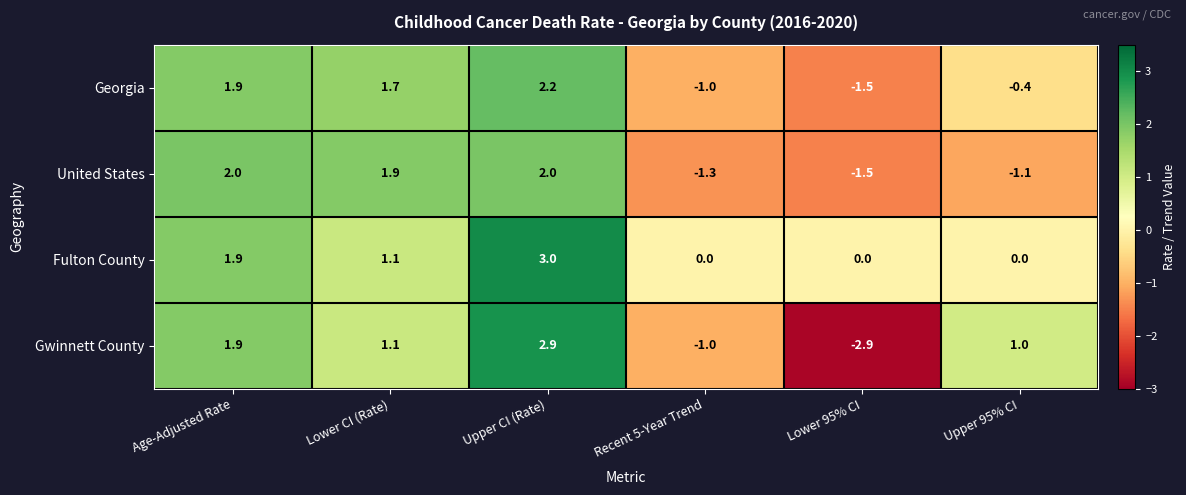

At which label is Gwinnett County closest to 0?

Recent 5-Year Trend